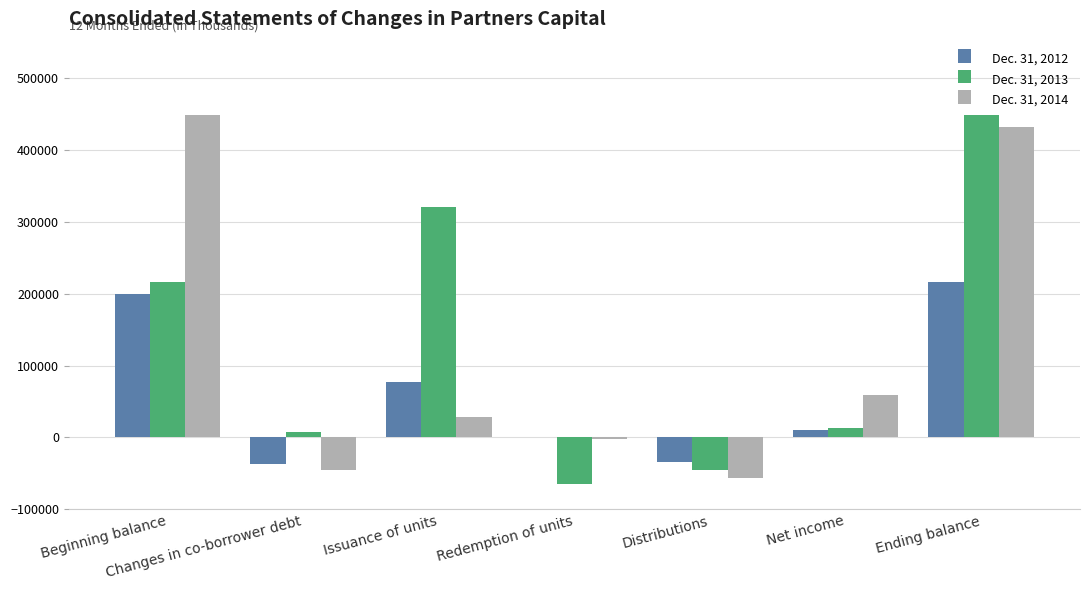

What is the greatest value displayed?

448067